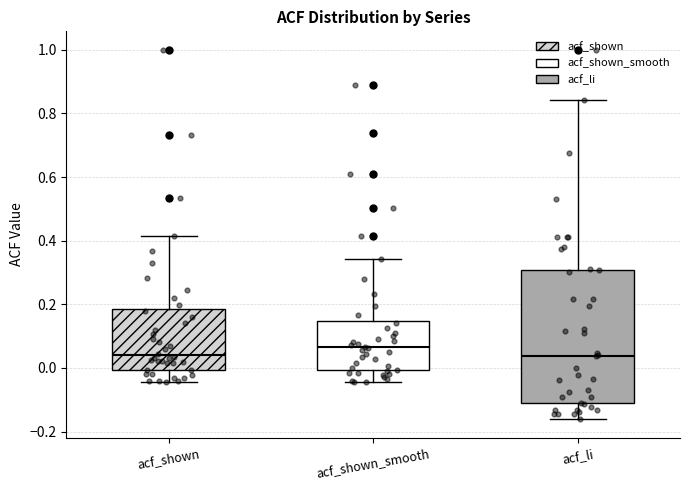

Where does the lower whisker of the box for acf_shown_smooth end on the y-axis? The values are not printed on the chart, so give them approximately, as read against the axis.

-0.04